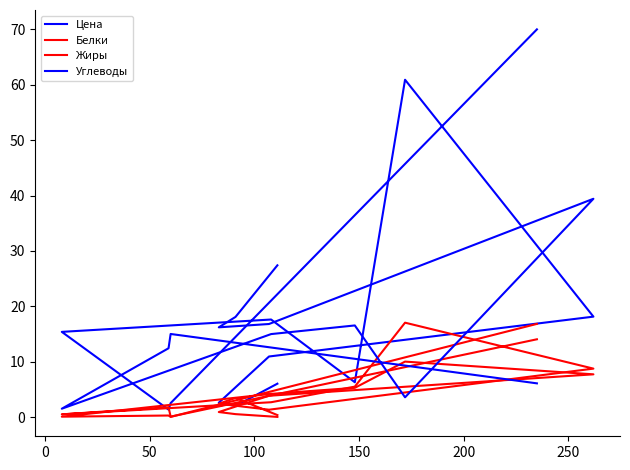

What is the maximum value shown in the chart?

70.0